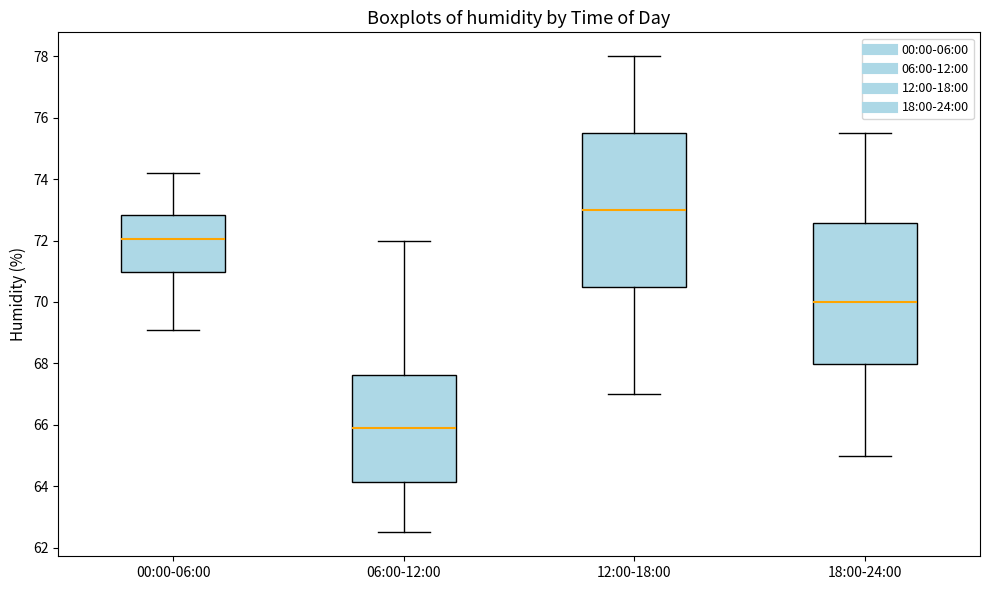

Where does the lower whisker of the box for 18:00-24:00 end on the y-axis? The values are not printed on the chart, so give them approximately, as read against the axis.

65.0